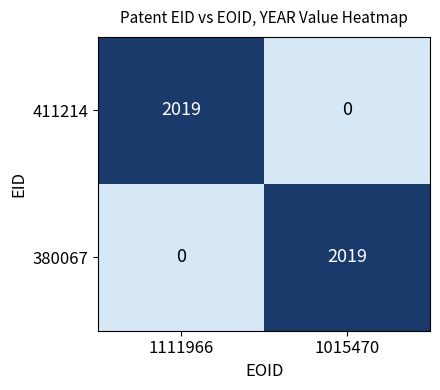

At which label does 380067 reach its minimum?

1111966